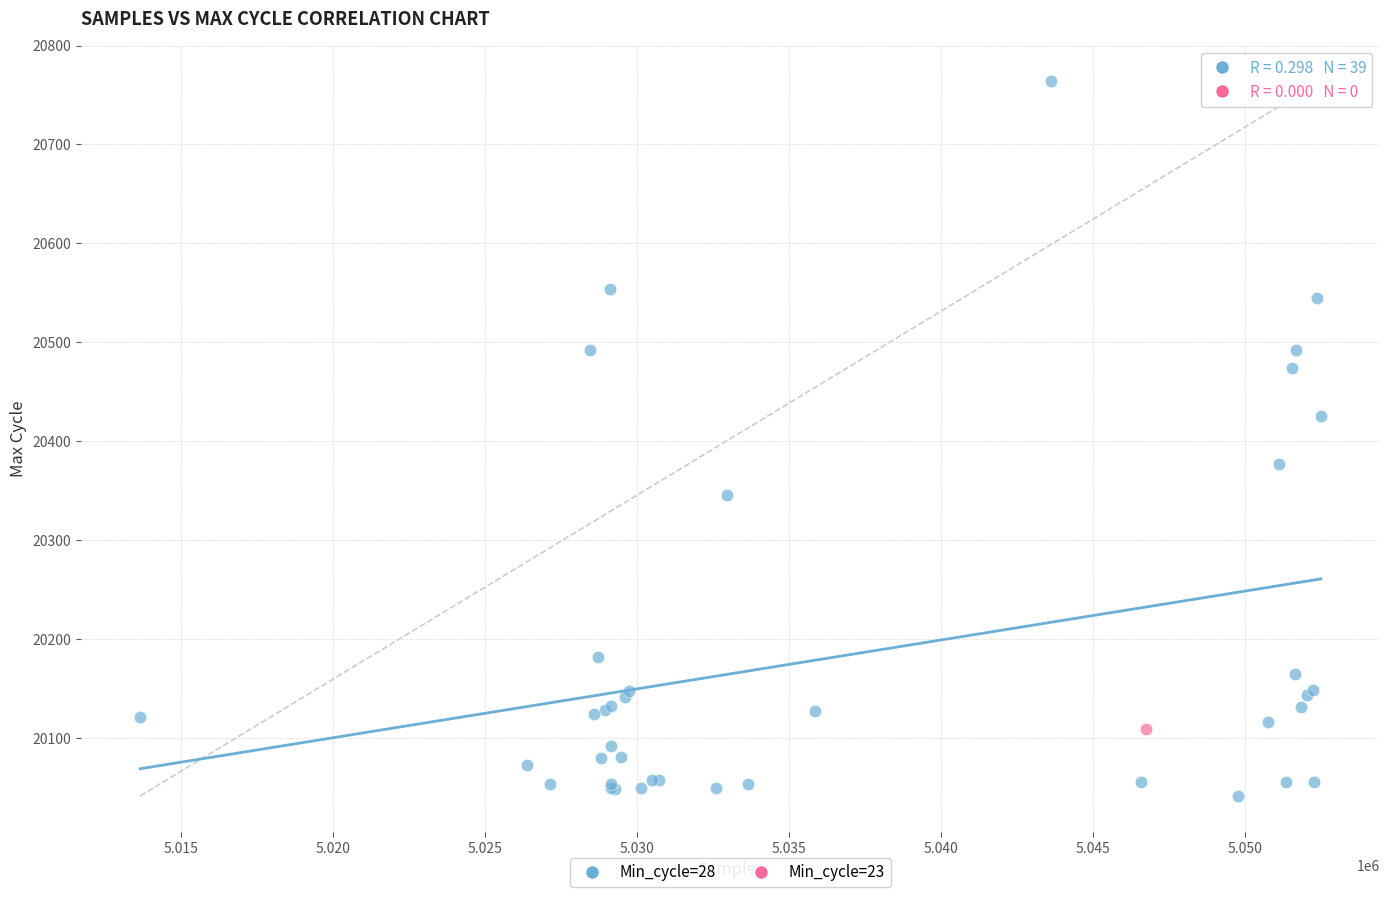

What are all the series names shown in the legend?

Min_cycle=28, Min_cycle=23